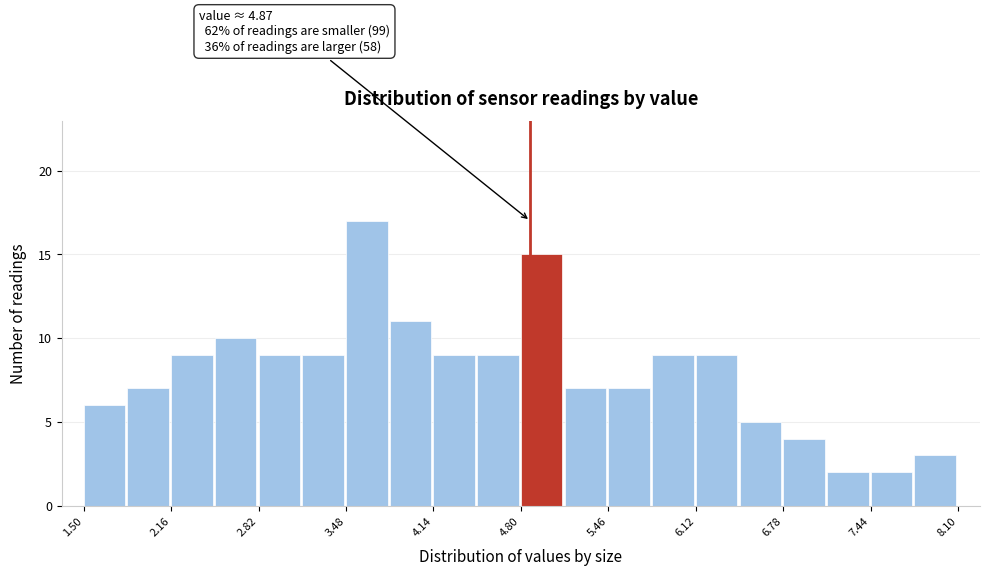

Around what value on the x-axis is the tallest bar? Give the approximate position of its centre, as read against the axis.

3.6